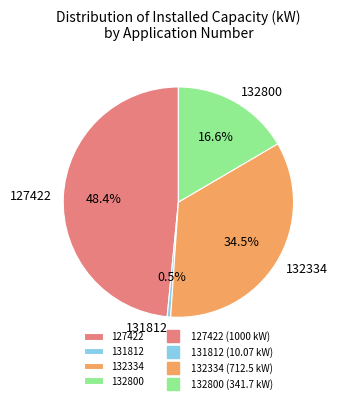

To the nearest percent, what is the combined percentage of 127422 and 132800?

65%